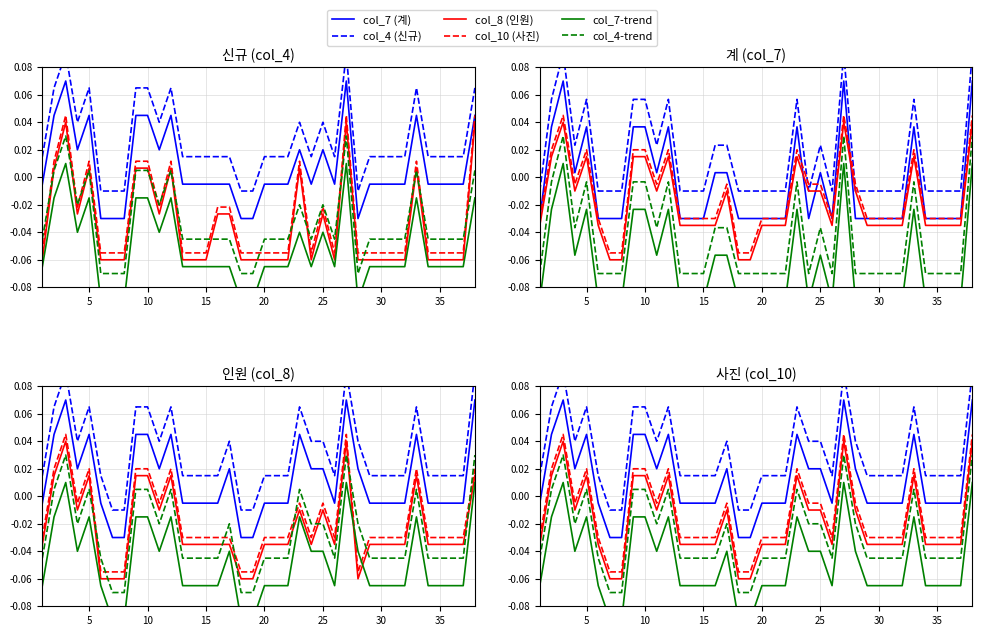

At 35, list the series in order from largest to smallest.

col_4 (신규), col_7 (계), col_10 (사진), col_8 (인원), col_4-trend, col_7-trend